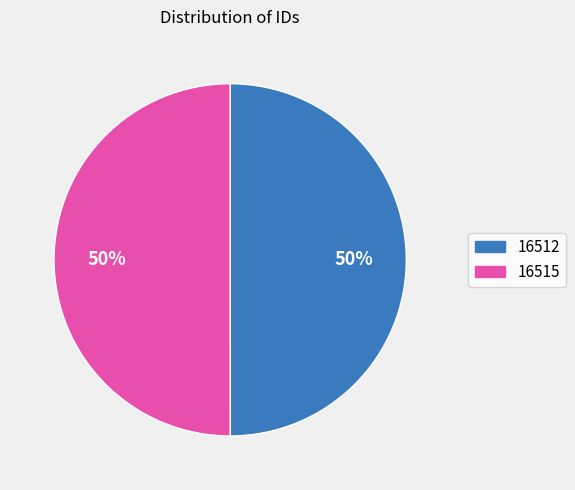

Count the number of slices in the pie.

2